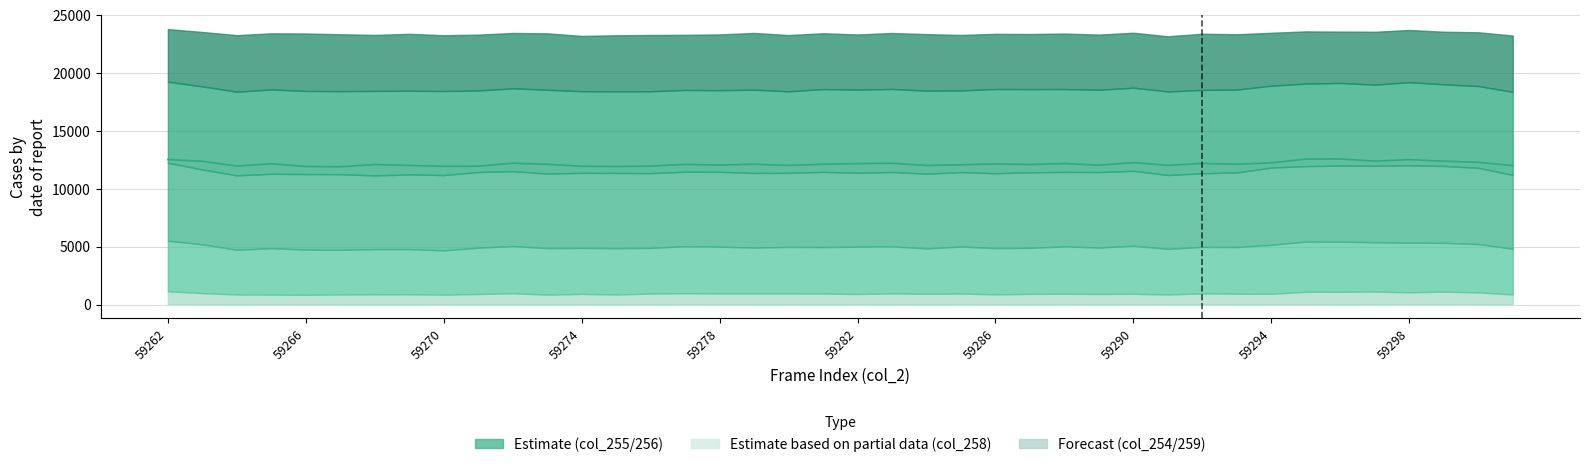

At how many categories does at least one series exceed 6181?

40